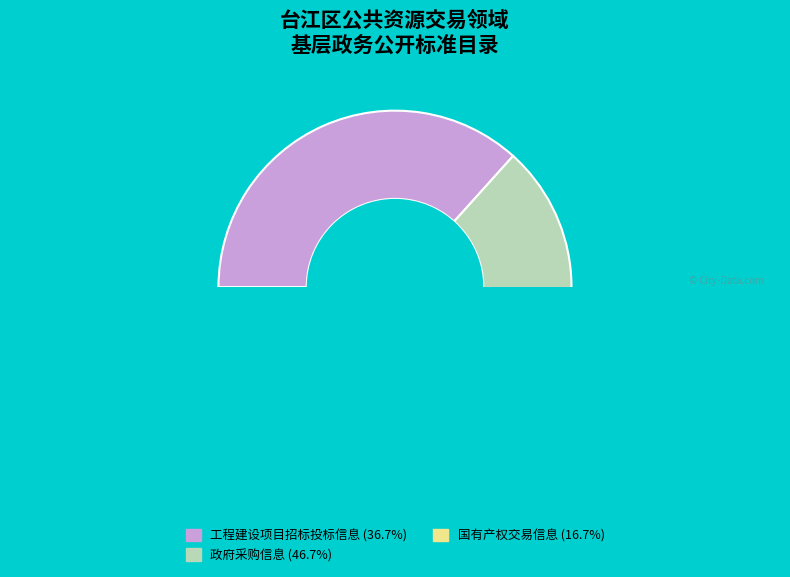

Is it true that 政府采购信息 is 47% of the pie?

True